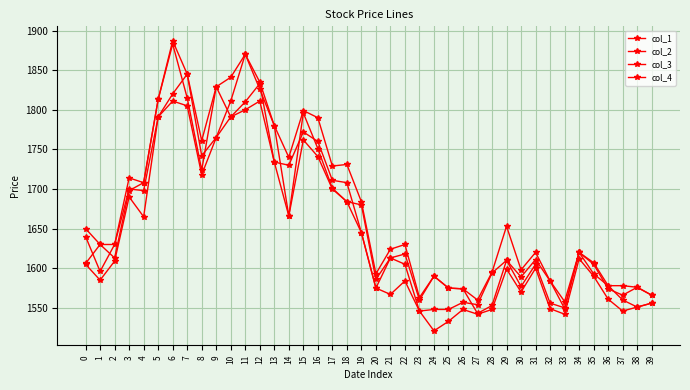

How many series are shown in this chart?

4